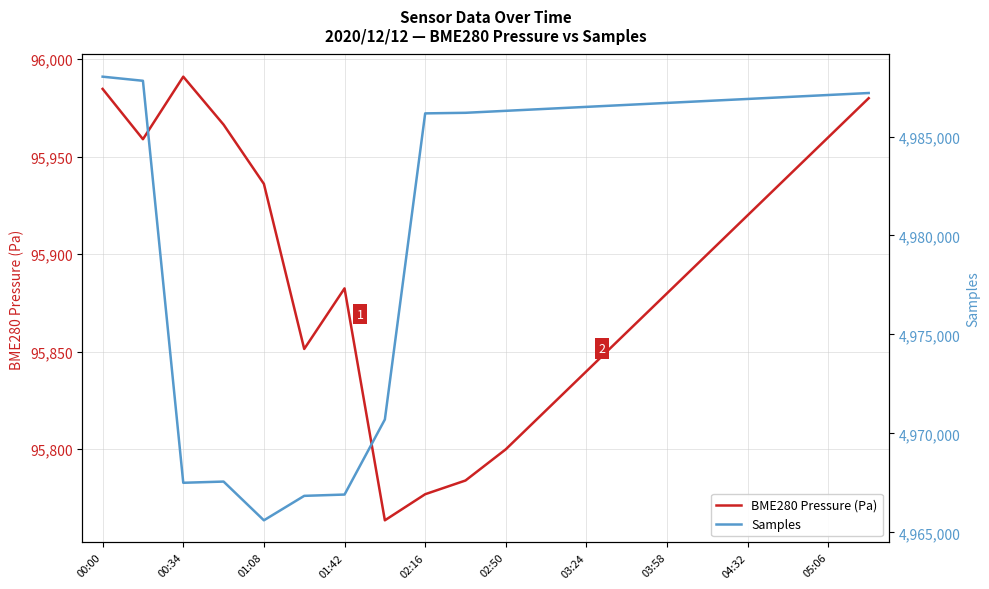

Reading left to right, extract all data points from this chart.

BME280 Pressure (Pa): 95984.8	95959.0	95991.0	95966.4	95936.1	95851.4	95882.5	95763.6	95777.0	95784.0	95800.0	95820.0	95840.0	95860.0	95880.0	95900.0	95920.0	95940.0	95960.0	95980.0
Samples: 4988026.0	4987818.0	4967503.0	4967564.0	4965606.0	4966842.0	4966908.0	4970701.0	4986171.0	4986200.0	4986300.0	4986400.0	4986500.0	4986600.0	4986700.0	4986800.0	4986900.0	4987000.0	4987100.0	4987200.0